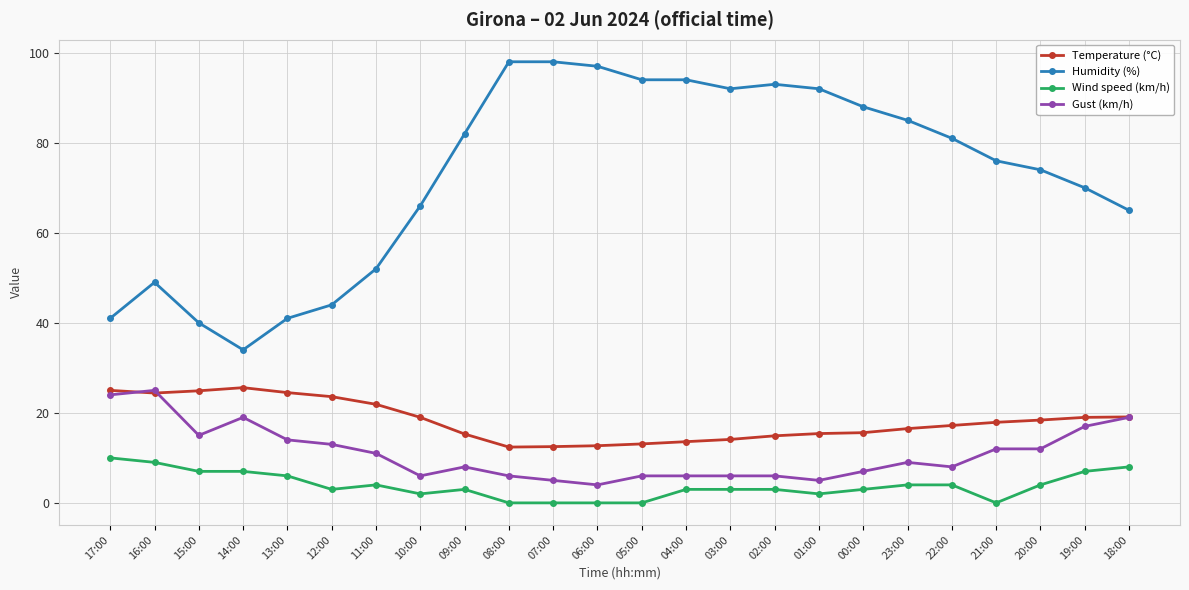

Between 01:00 and 21:00, which series saw the biggest shift?

Humidity (%)